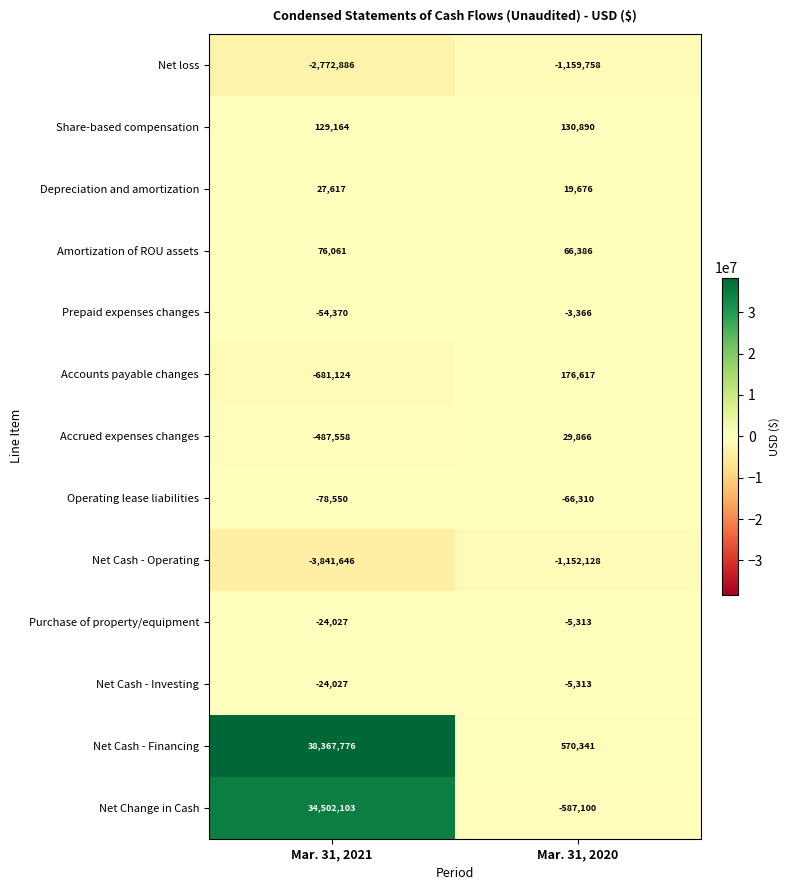

What is the difference between the Net Cash - Operating values at Mar. 31, 2021 and Mar. 31, 2020?

2689518